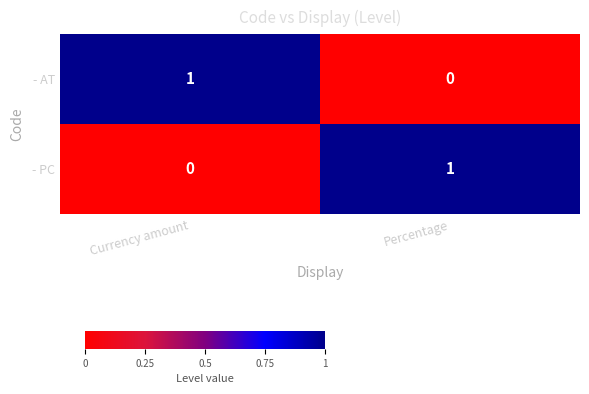

Where is - PC nearest to the value 0?

Currency amount